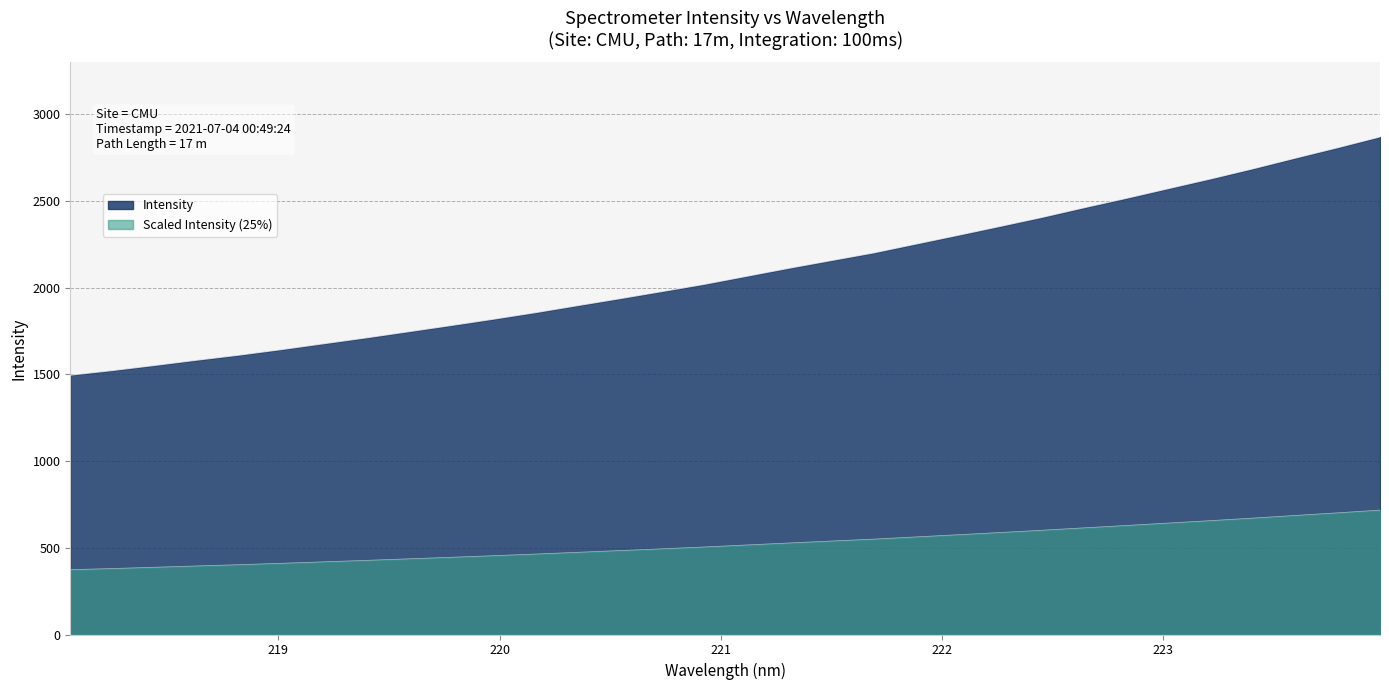

Reading left to right, transcribe all the data shown in this chart.

1495.5	1522.2	1551.6	1582.0	1611.2	1643.1	1676.9	1710.5	1745.9	1781.4	1817.9	1855.9	1896.3	1936.5	1977.7	2019.3	2065.6	2111.9	2156.1	2200.2	2251.0	2301.6	2353.2	2405.6	2461.5	2515.7	2571.9	2627.8	2686.2	2747.3	2807.3	2869.4